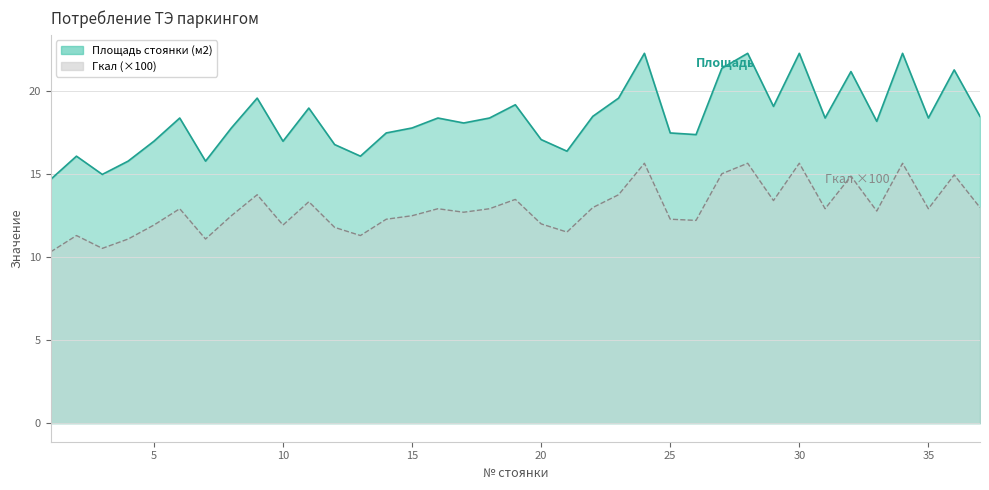

How many interior local valleys does the Площадь стоянки (м2) series have?

11